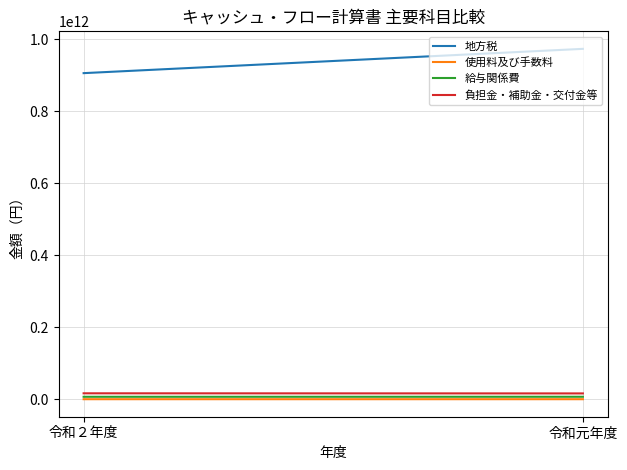

At which category is the sum across all series the highest?

令和元年度